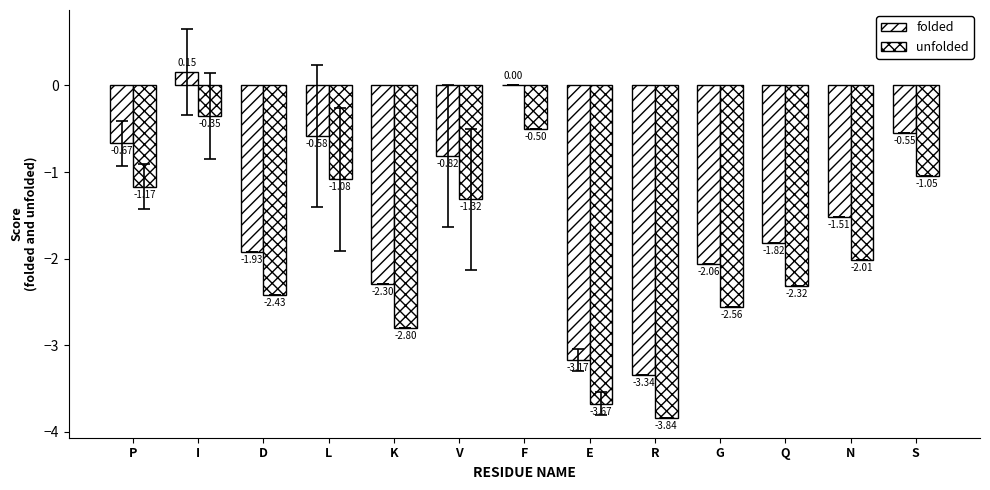

Where is unfolded nearest to the value -2?

N